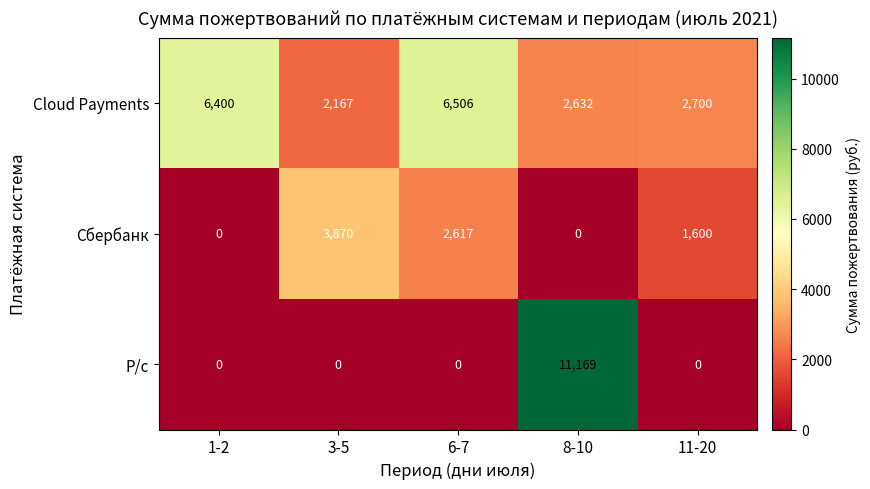

Reading left to right, what are all the values shown in this chart?

Cloud Payments: 1-2=6400	3-5=2167	6-7=6506	8-10=2632	11-20=2700
Сбербанк: 1-2=0	3-5=3870	6-7=2617	8-10=0	11-20=1600
Р/с: 1-2=0	3-5=0	6-7=0	8-10=11169	11-20=0